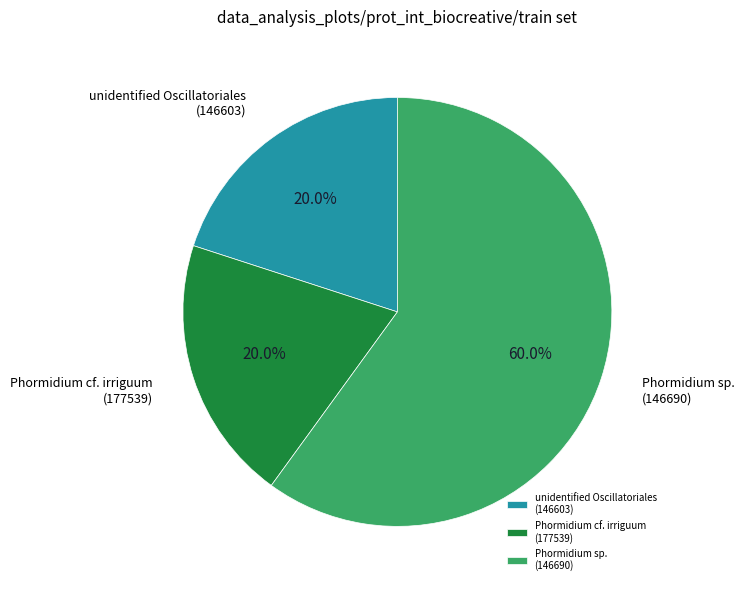

Which slice is the largest?

Phormidium sp. (146690)